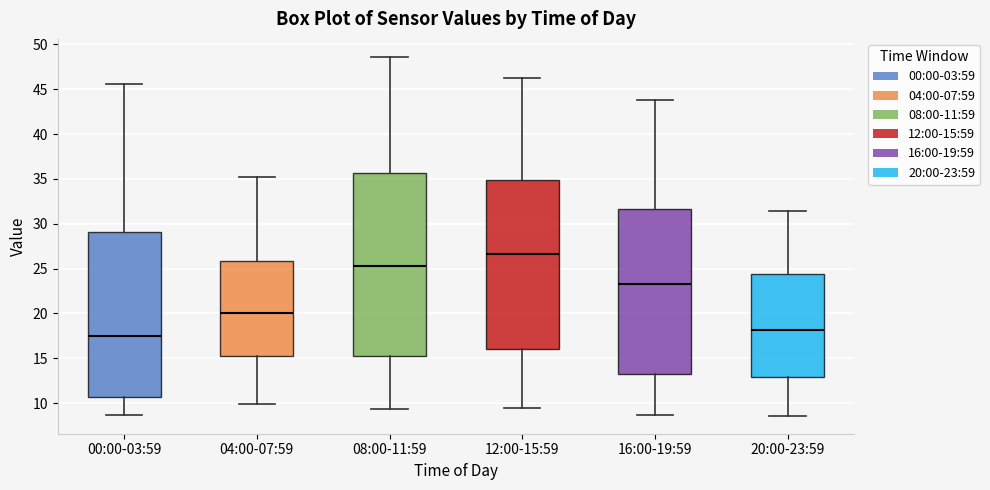

Reading left to right, read every box against the y-axis: the position of its median line, the range the box covers, and the ends of its whiskers. The values are not printed on the chart, so give them approximately, as read against the axis.

00:00-03:59: median 17.5, box 10.5 to 29.0, whiskers 8.5 to 45.5
04:00-07:59: median 20.0, box 15.5 to 26.0, whiskers 10.0 to 35.0
08:00-11:59: median 25.5, box 15.5 to 35.5, whiskers 9.5 to 48.5
12:00-15:59: median 26.5, box 16.0 to 35.0, whiskers 9.5 to 46.0
16:00-19:59: median 23.5, box 13.5 to 31.5, whiskers 8.5 to 44.0
20:00-23:59: median 18.0, box 13.0 to 24.5, whiskers 8.5 to 31.5